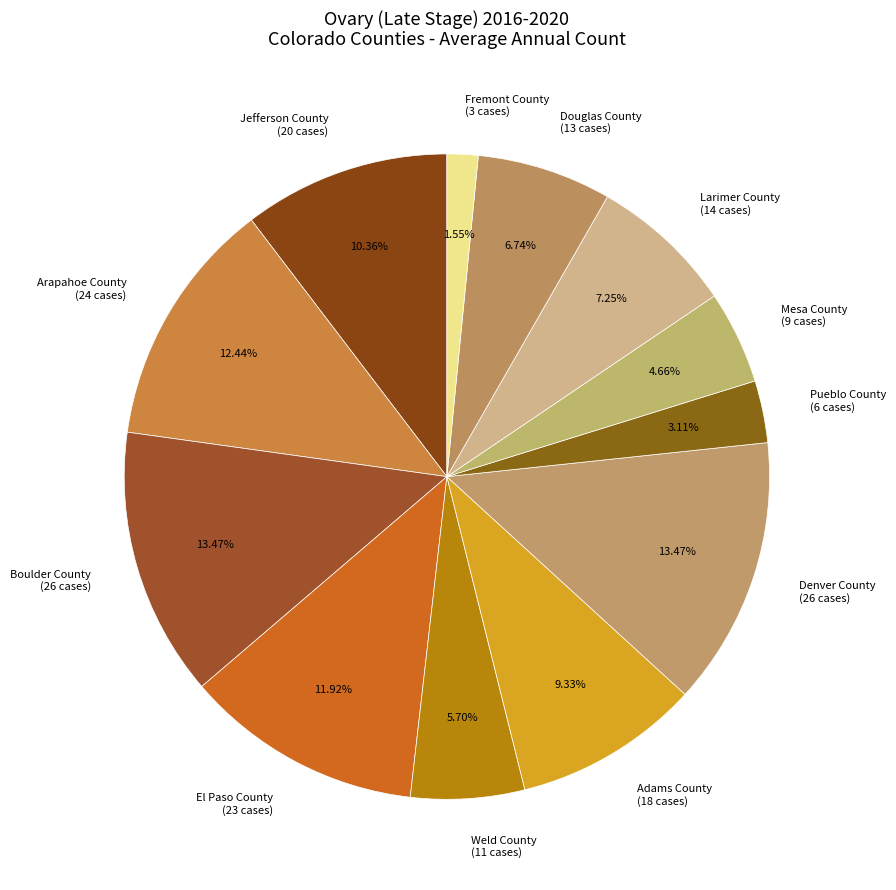

To the nearest percent, what is the difference between the Pueblo County and Douglas County slice percentages?

4%